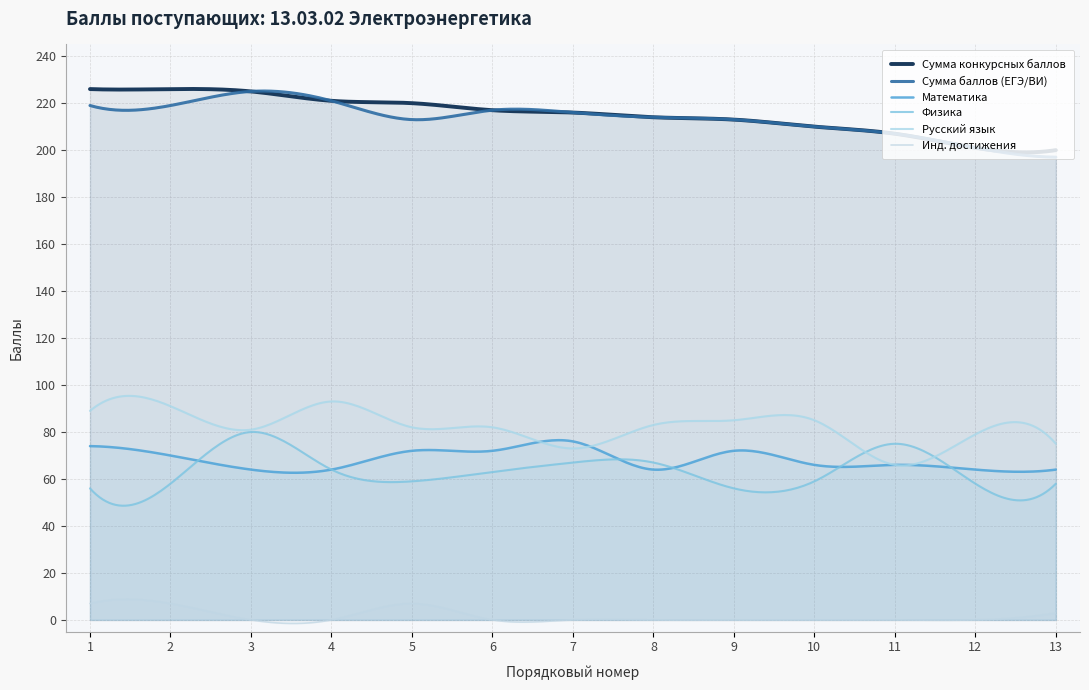

How many lines are shown in the chart?

6